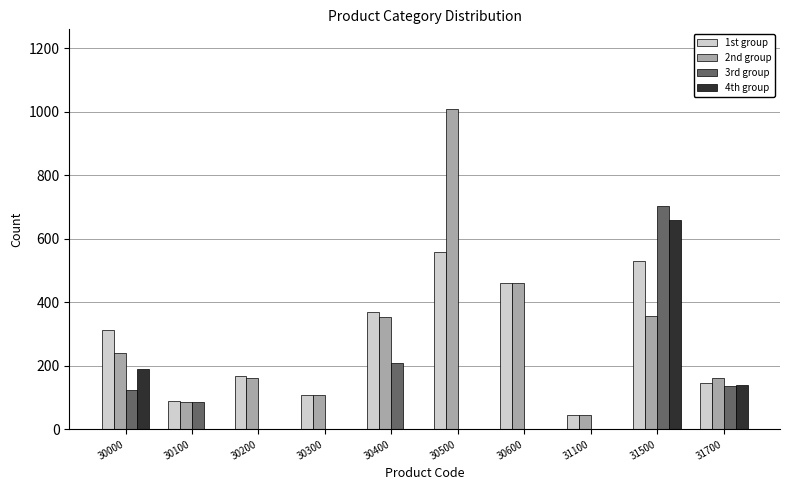

Which category has the highest value across all series?

30500